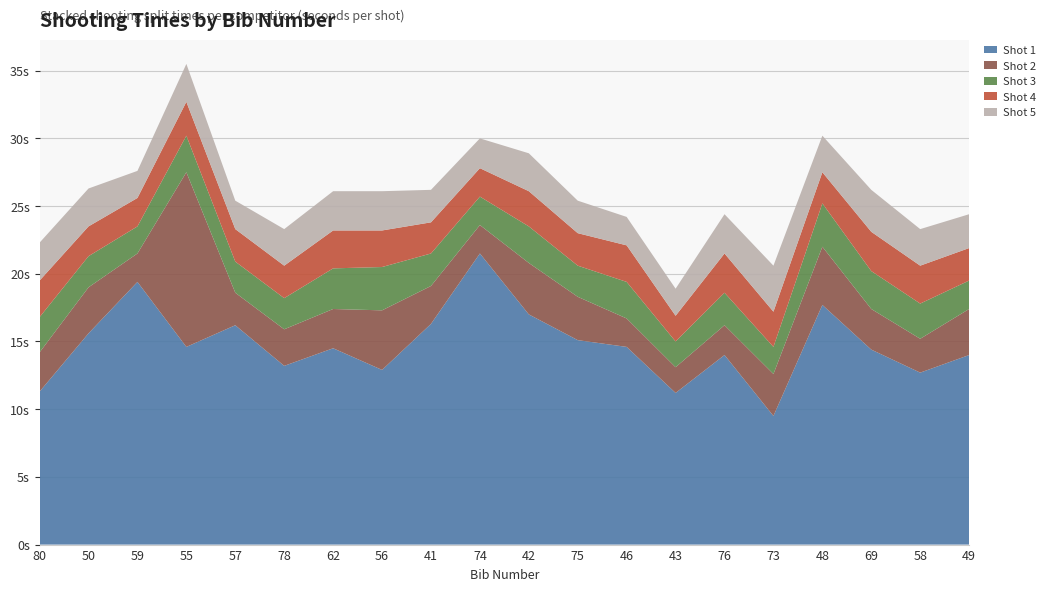

Reading left to right, extract all data points from this chart.

Shot 1: 80=11.3	50=15.6	59=19.4	55=14.6	57=16.2	78=13.2	62=14.5	56=12.9	41=16.3	74=21.5	42=17.0	75=15.1	46=14.6	43=11.2	76=14.0	73=9.5	48=17.7	69=14.4	58=12.7	49=14.0
Shot 2: 80=2.9	50=3.4	59=2.1	55=12.9	57=2.4	78=2.7	62=2.9	56=4.4	41=2.8	74=2.1	42=3.8	75=3.2	46=2.1	43=1.9	76=2.2	73=3.1	48=4.3	69=3.0	58=2.5	49=3.4
Shot 3: 80=2.6	50=2.3	59=2.0	55=2.7	57=2.3	78=2.3	62=3.0	56=3.2	41=2.4	74=2.1	42=2.7	75=2.3	46=2.7	43=1.9	76=2.4	73=2.0	48=3.2	69=2.8	58=2.6	49=2.1
Shot 4: 80=2.7	50=2.2	59=2.1	55=2.5	57=2.4	78=2.4	62=2.8	56=2.7	41=2.3	74=2.1	42=2.6	75=2.4	46=2.7	43=1.9	76=2.9	73=2.6	48=2.3	69=2.9	58=2.8	49=2.4
Shot 5: 80=2.8	50=2.8	59=2.0	55=2.8	57=2.1	78=2.7	62=2.9	56=2.9	41=2.4	74=2.2	42=2.8	75=2.4	46=2.1	43=2.0	76=2.9	73=3.4	48=2.7	69=3.1	58=2.7	49=2.5